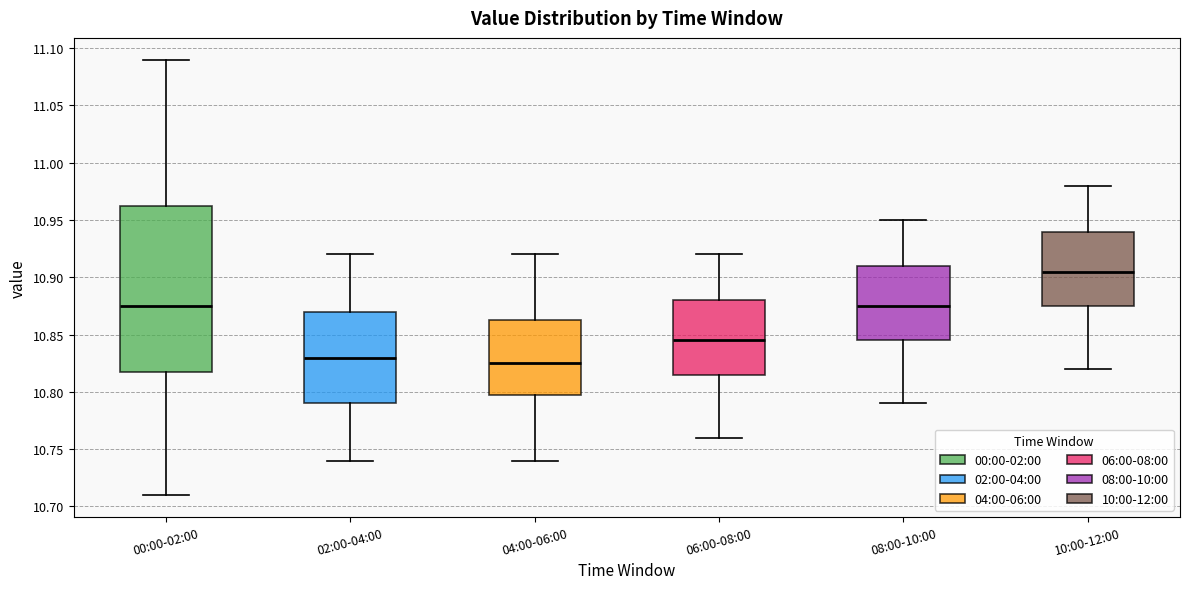

Which box's median line is the lowest?

04:00-06:00